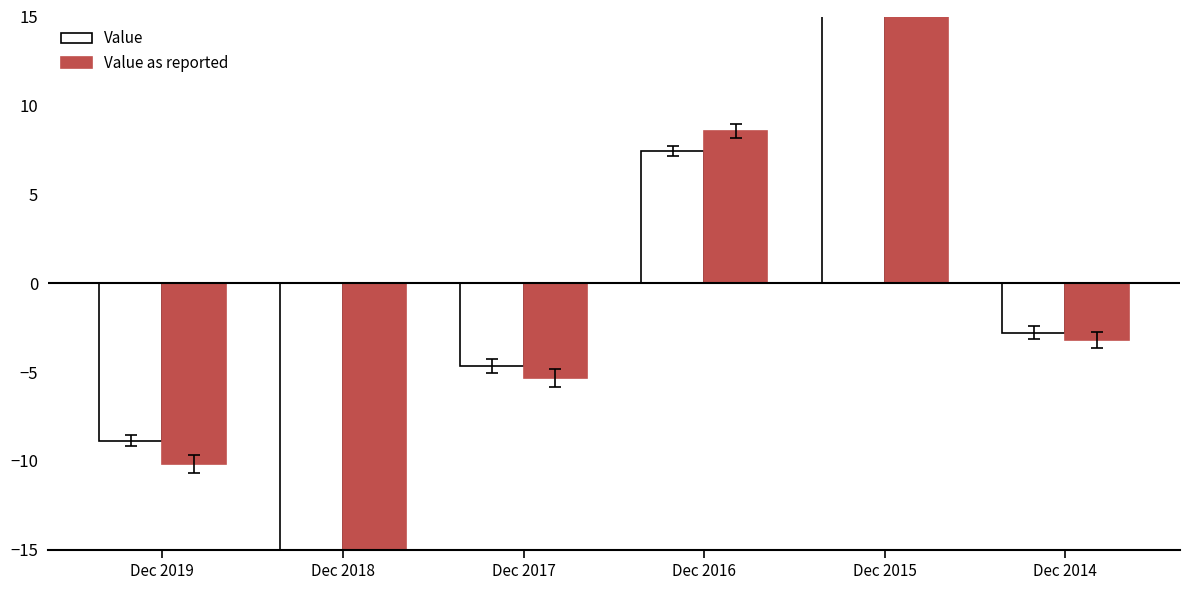

At Dec 2015, list the series in order from largest to smallest.

Value as reported, Value